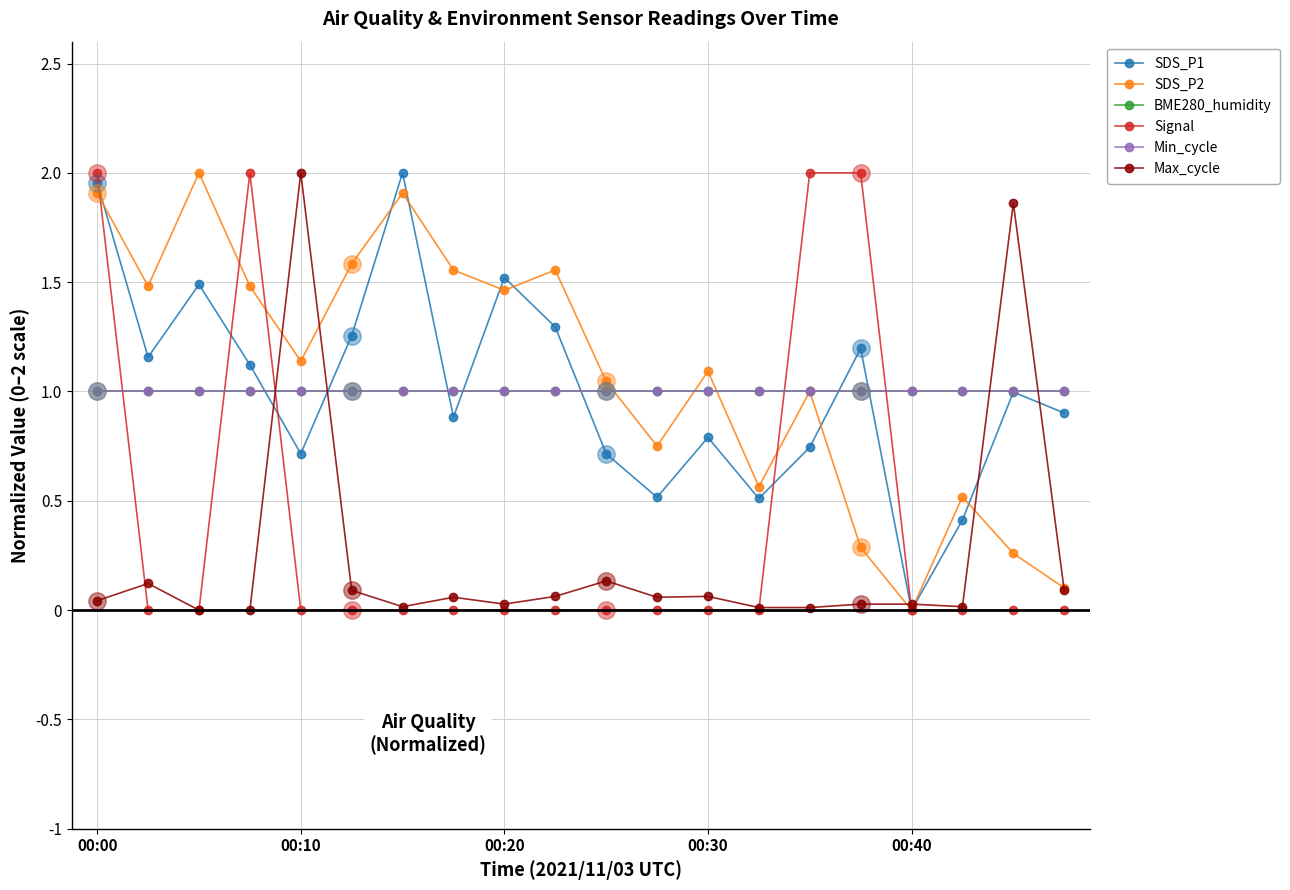

Is this an area chart (filled region under the line)?

No